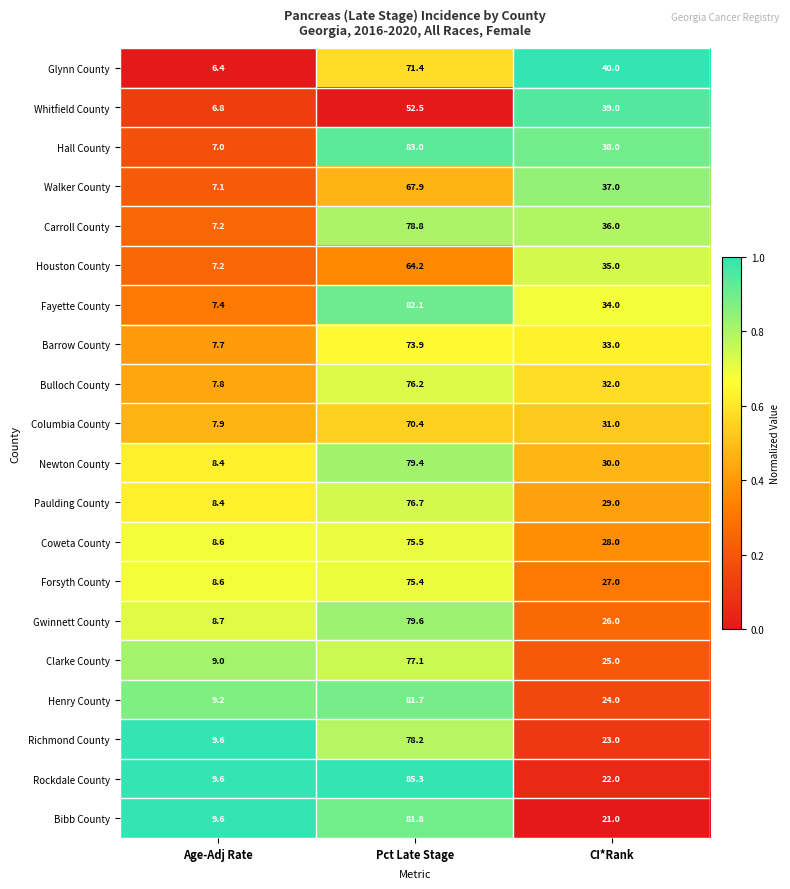

What is the sum of all Houston County values?

106.4